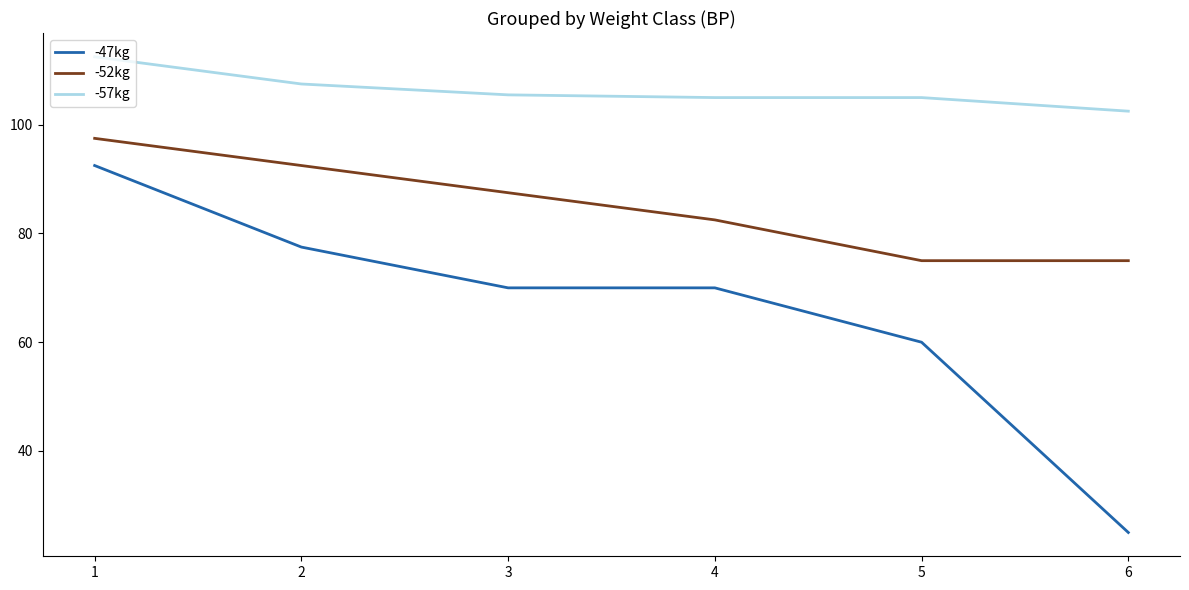

The -52kg series shows 111.2 at 6. True or false?

False